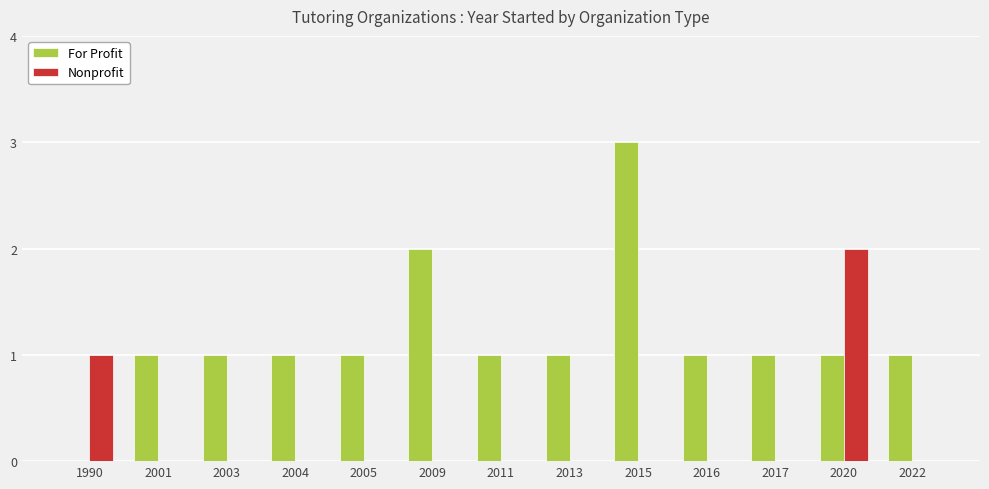

What is the spread (max minus min) of values at 2016?

1